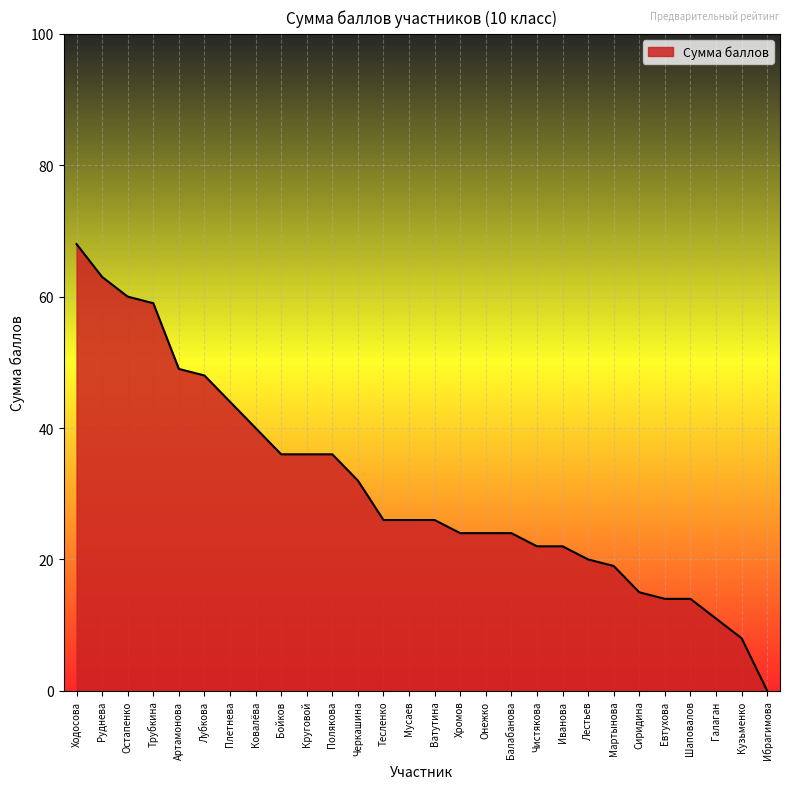

Which label corresponds to the largest value in the chart?

Ходосова